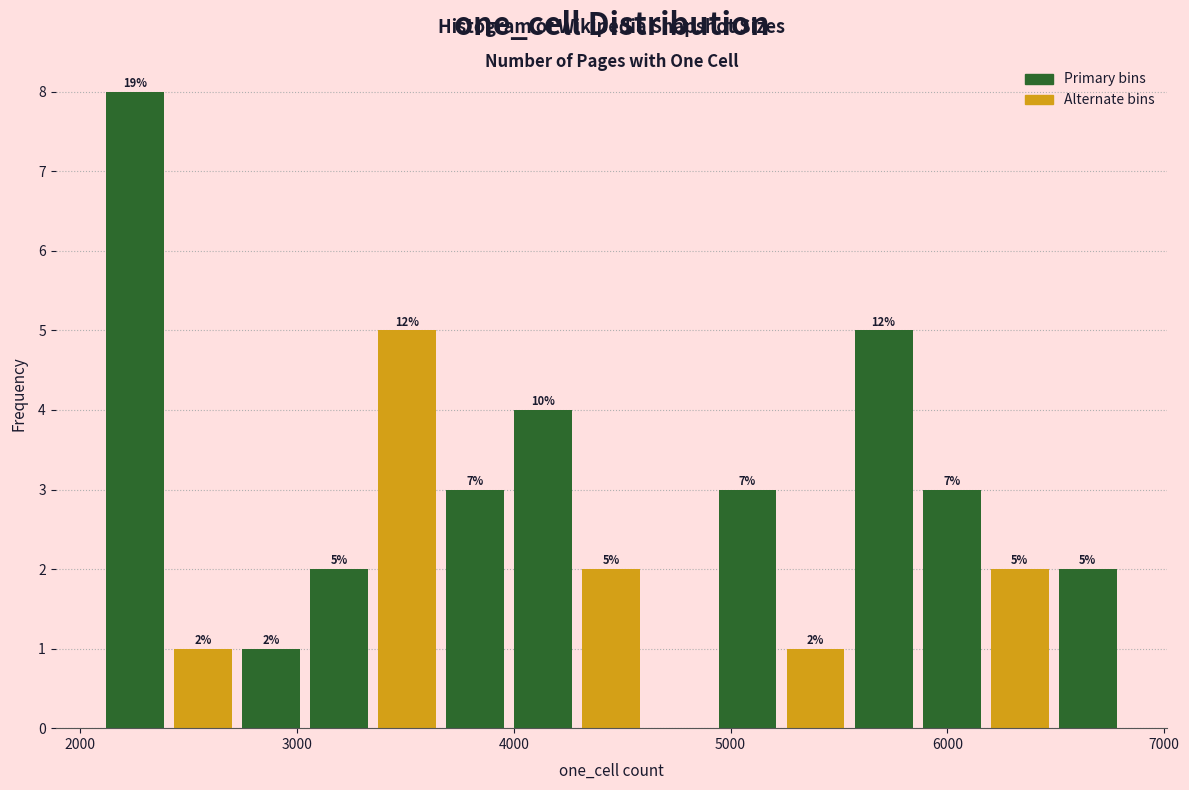

Read against the x-axis, roughly where is the centre of the tallest bar?

2300